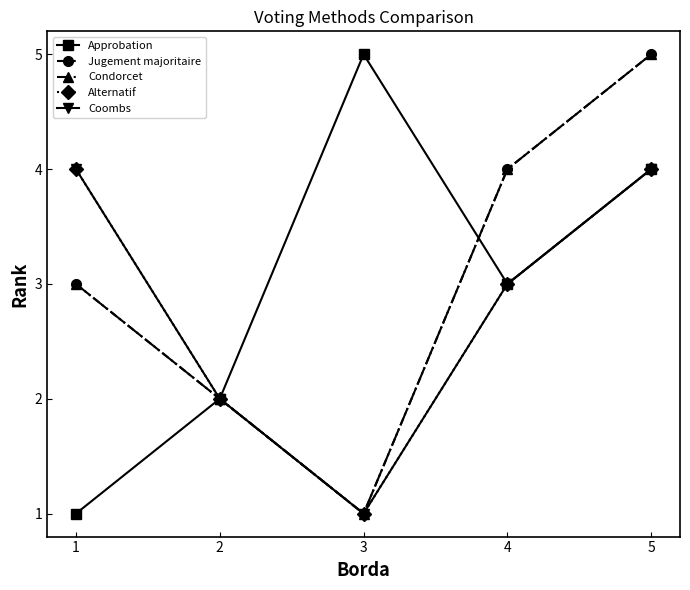

True or false: Condorcet has more than 1 points higher than both neighbors.

False